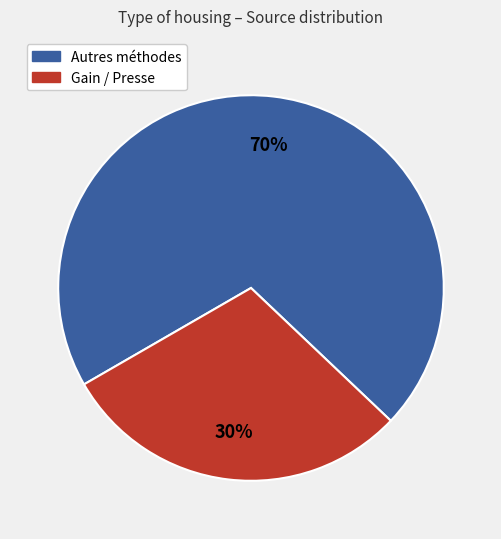

Count the number of slices in the pie.

2